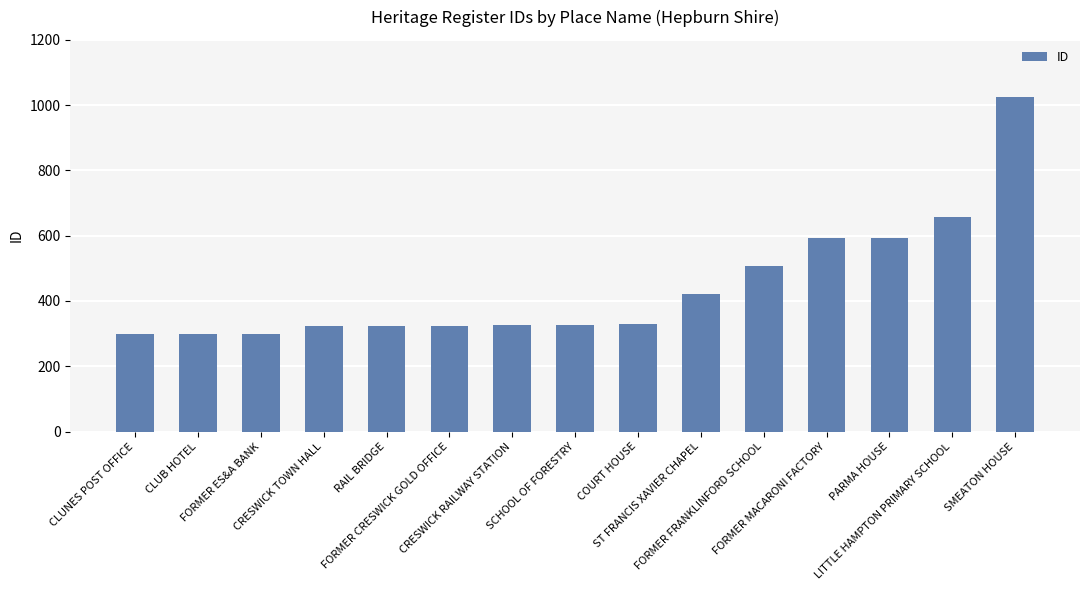

What is the label of the 14th bar from the left?

LITTLE HAMPTON PRIMARY SCHOOL